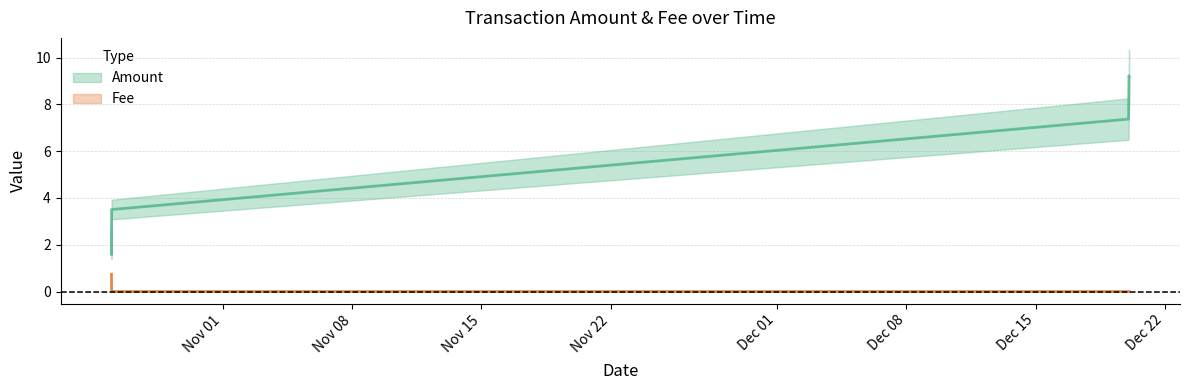

Is it true that Fee equals -0.4 at 2021-12-20 01:27:15?

False